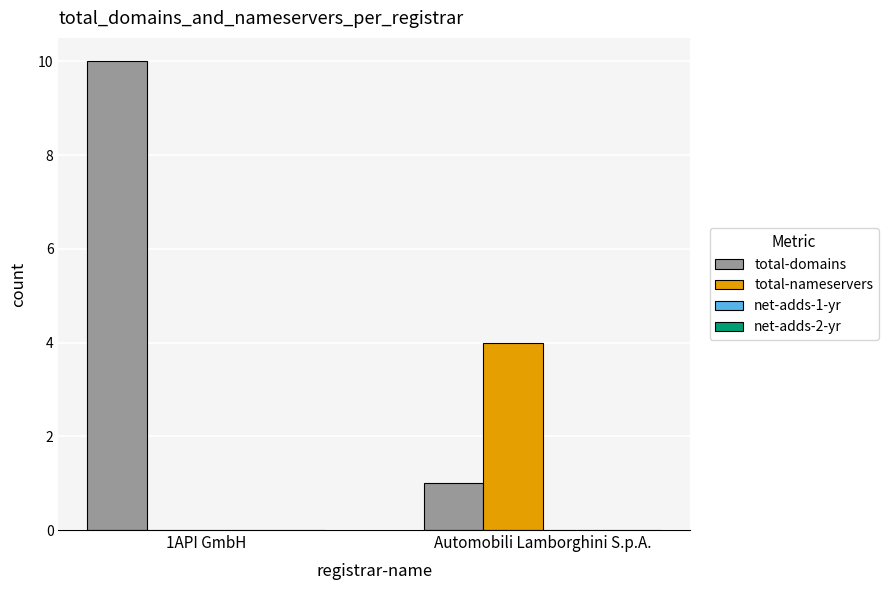

Which series has the widest spread of values?

total-domains